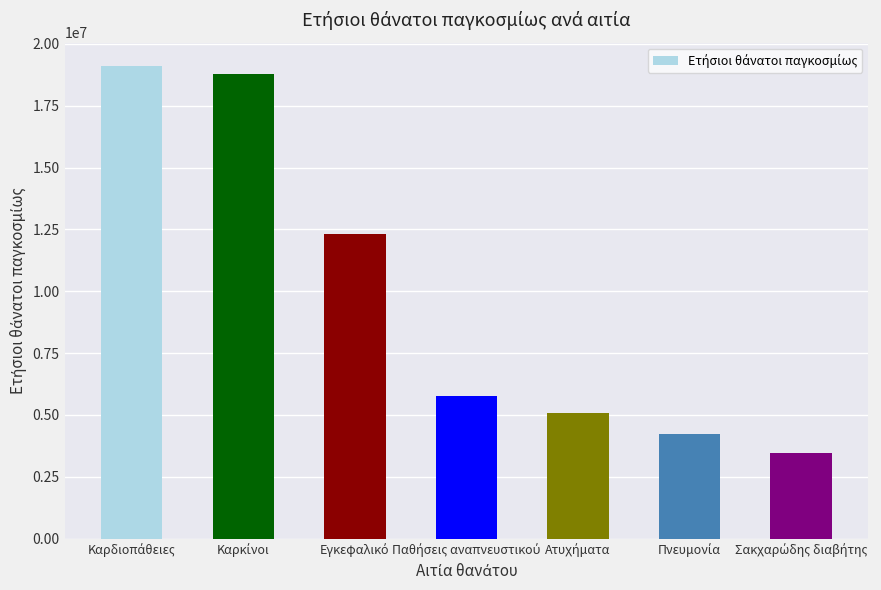

What is the greatest value displayed?

19096000